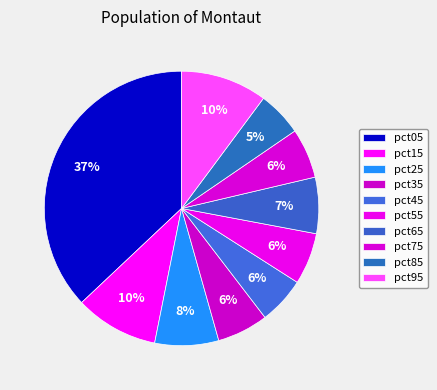

To the nearest percent, what is the average slice percentage?

10%